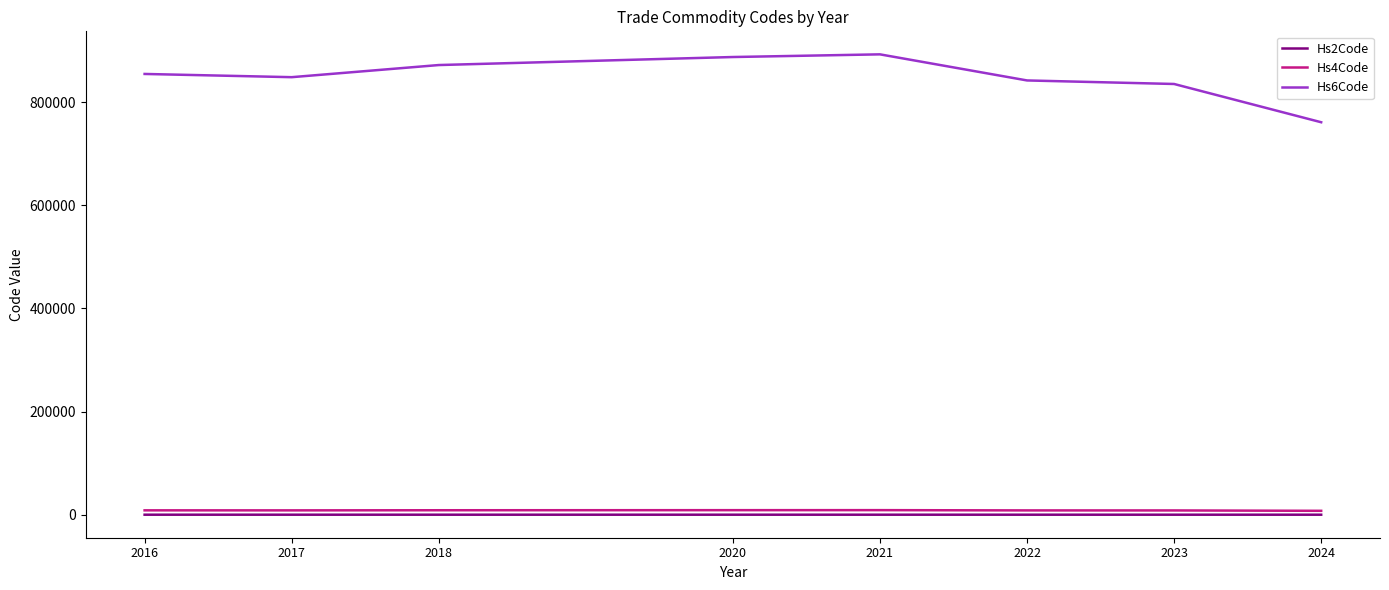

What is the highest value of the Hs2Code series?

89.0